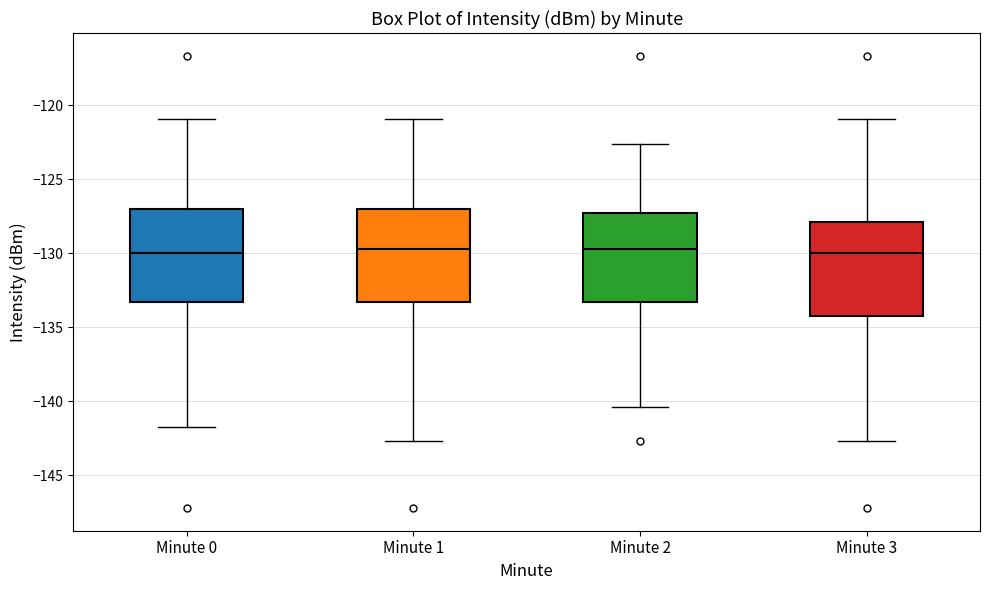

Reading left to right, read every box against the y-axis: the position of its median line, the range the box covers, and the ends of its whiskers. The values are not printed on the chart, so give them approximately, as read against the axis.

Minute 0: median -130.0, box -133.5 to -127.0, whiskers -141.5 to -121.0
Minute 1: median -129.5, box -133.5 to -127.0, whiskers -142.5 to -121.0
Minute 2: median -129.5, box -133.5 to -127.0, whiskers -140.5 to -122.5
Minute 3: median -130.0, box -134.0 to -128.0, whiskers -142.5 to -121.0